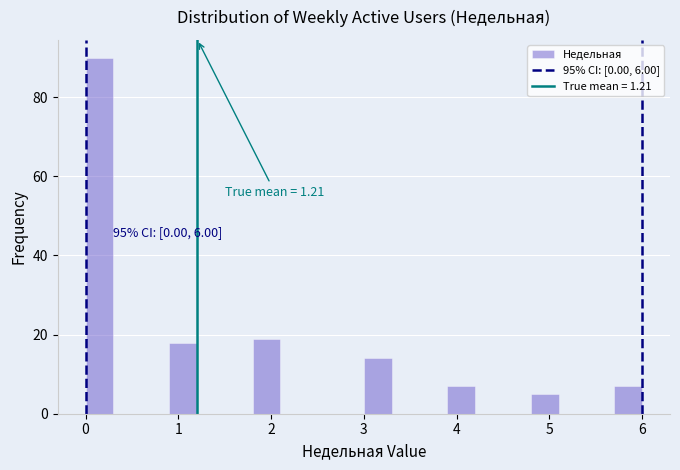

Read against the x-axis, roughly where is the centre of the tallest bar?

0.2